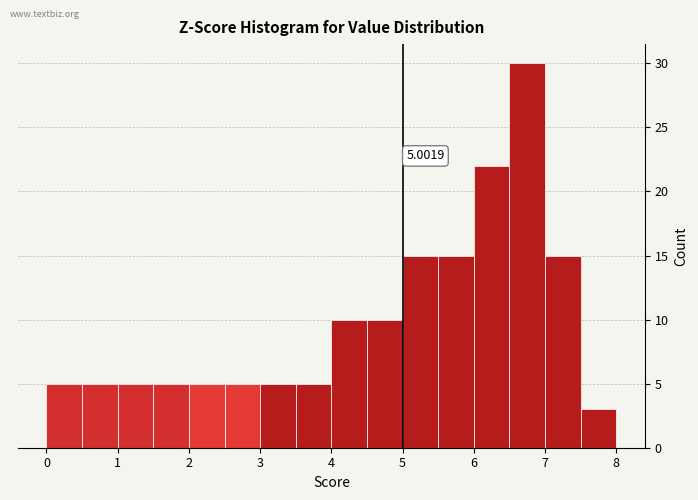

Over which range of the x-axis is the bar tallest?

6.5 to 7.0